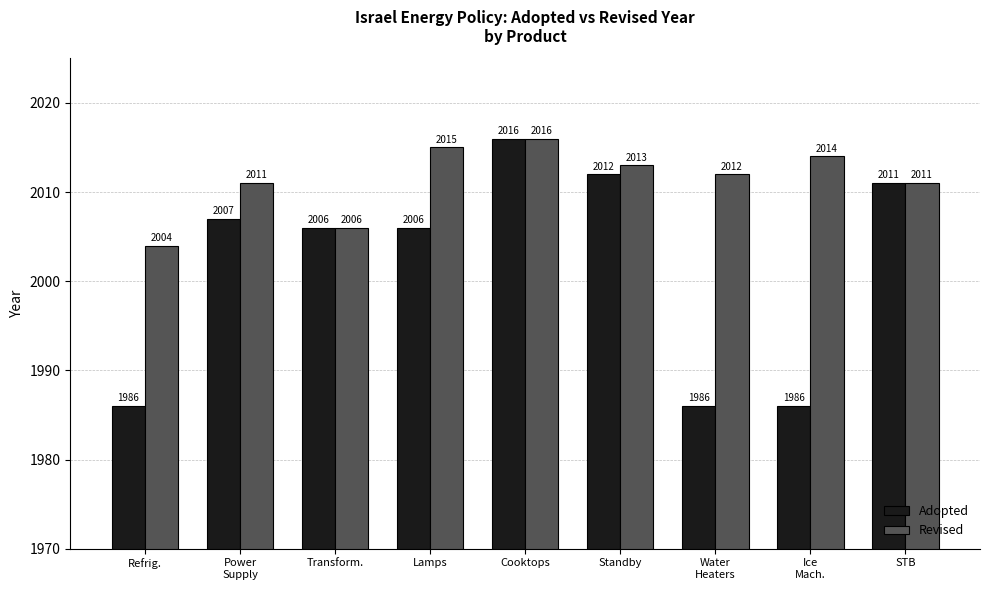

List the series in order of their overall mean, lowest first.

Adopted, Revised